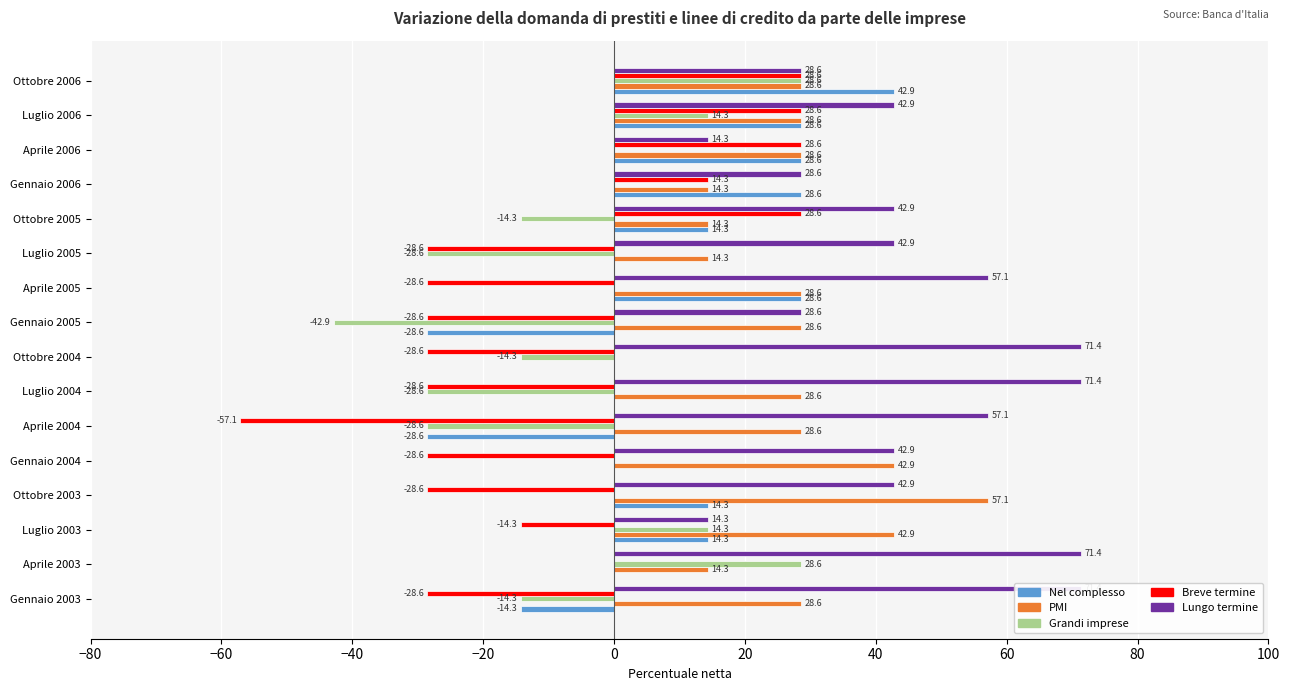

Which series has the largest total across all categories?

Lungo termine